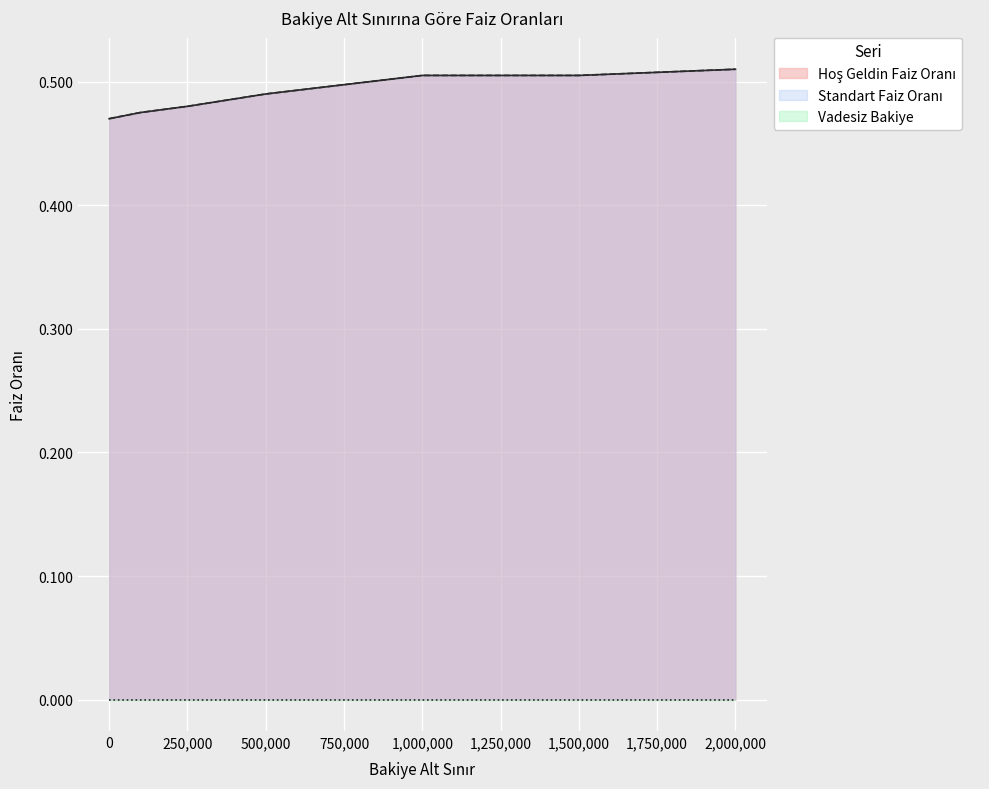

Is the value of Standart Faiz Oranı at 250000 greater than the value of Hoş Geldin Faiz Oranı at 2000000?

No